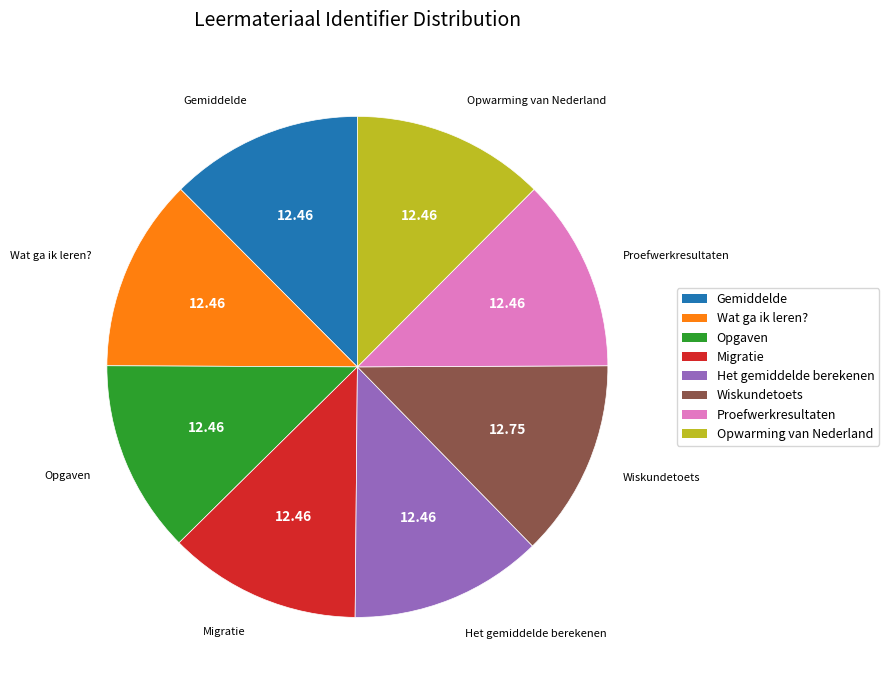

The Wat ga ik leren? slice represents 24% of the pie. True or false?

False